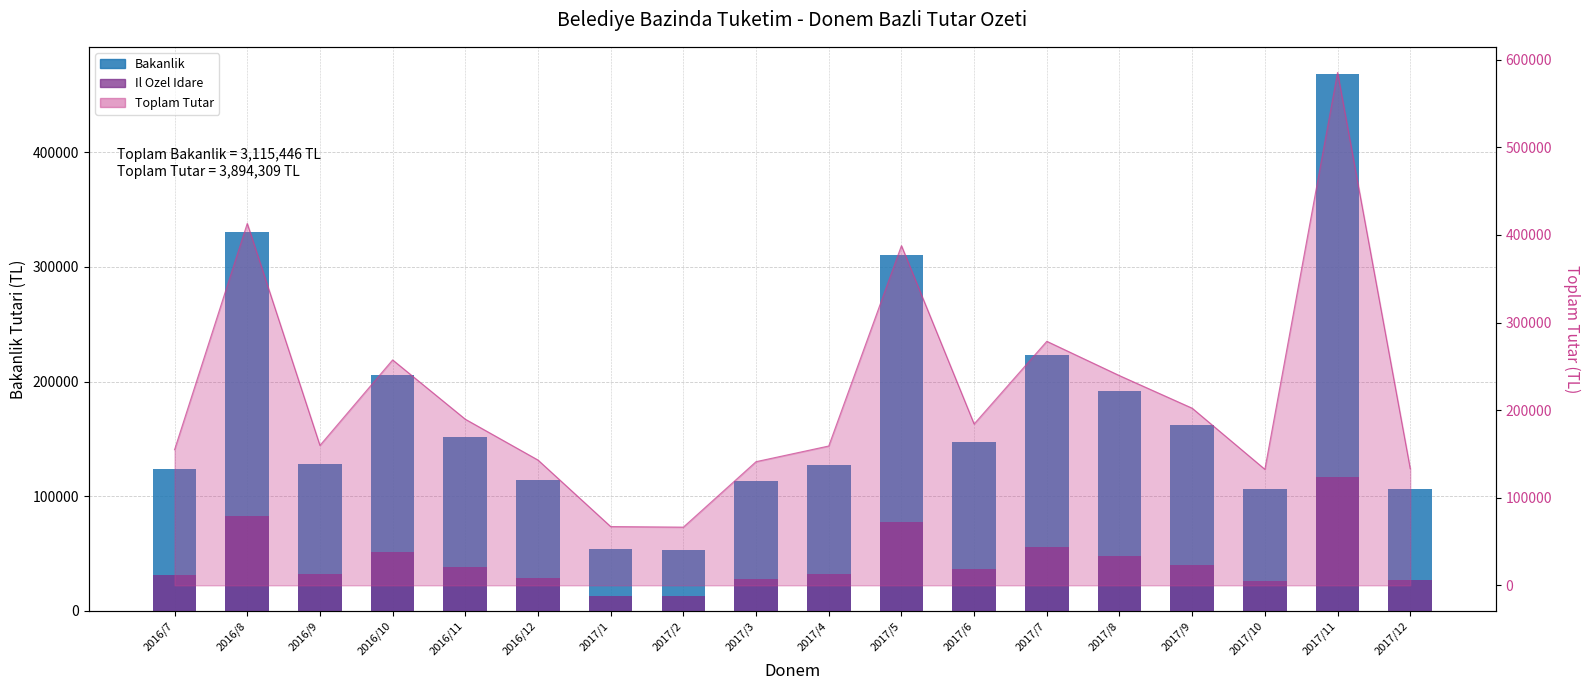

What is the smallest value displayed?

13281.2